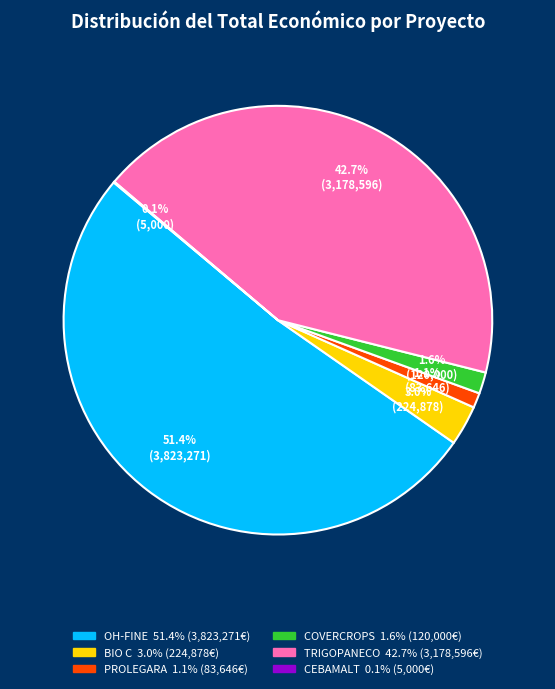

How much of the chart is everything except TRIGOPANECO?

57.3%